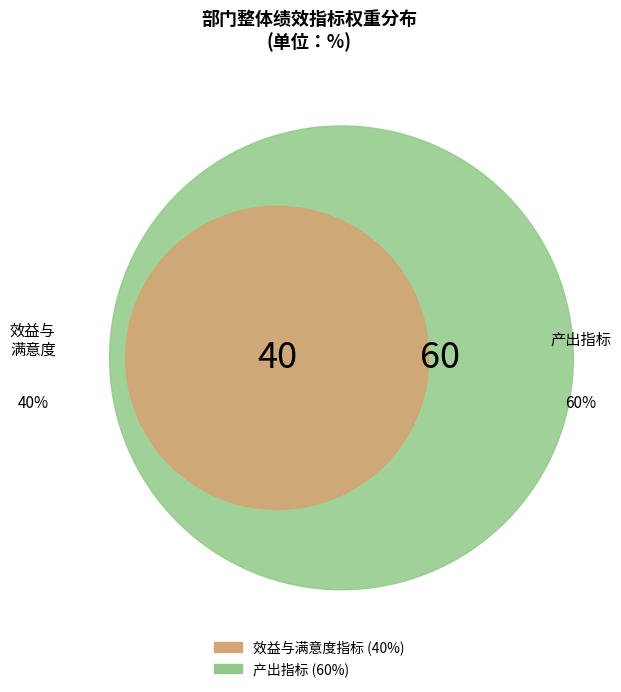

The 带动经济增长 slice represents 13% of the pie. True or false?

False